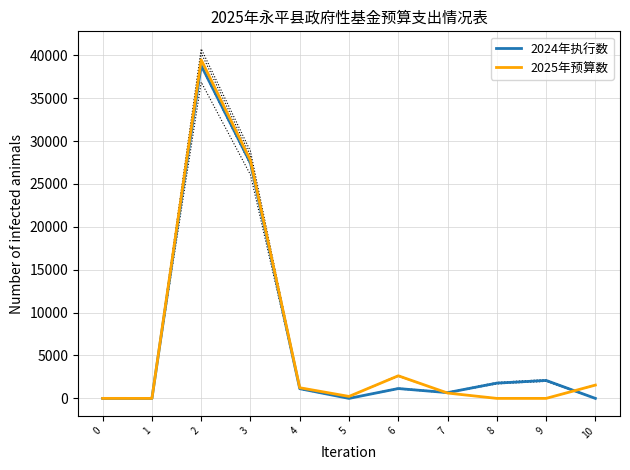

Does the chart have visible grid lines?

Yes